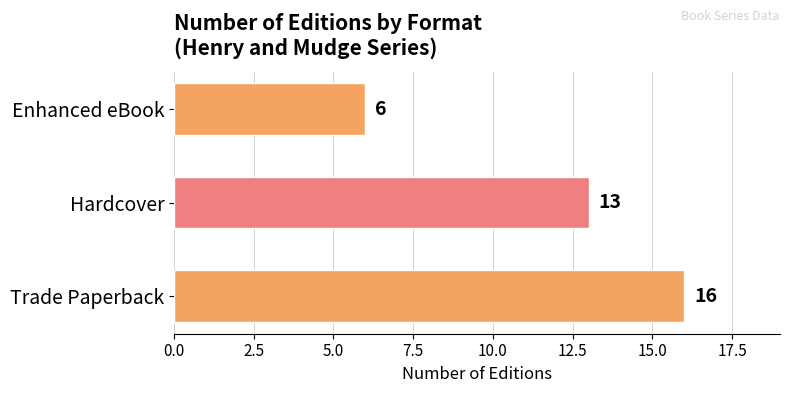

The chart shows a value of 13 at Hardcover. True or false?

True